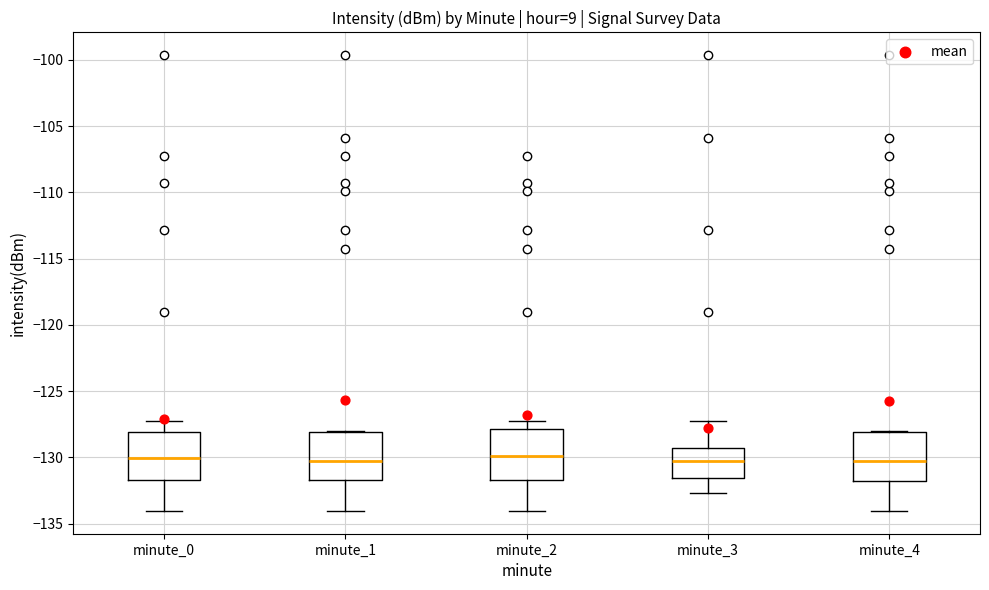

Reading left to right, read every box against the y-axis: the position of its median line, the range the box covers, and the ends of its whiskers. The values are not printed on the chart, so give them approximately, as read against the axis.

minute_0: median -130.0, box -131.5 to -128.0, whiskers -134.0 to -127.5
minute_1: median -130.5, box -131.5 to -128.0, whiskers -134.0 to -128.0
minute_2: median -130.0, box -131.5 to -128.0, whiskers -134.0 to -127.5
minute_3: median -130.5, box -131.5 to -129.5, whiskers -132.5 to -127.5
minute_4: median -130.5, box -132.0 to -128.0, whiskers -134.0 to -128.0